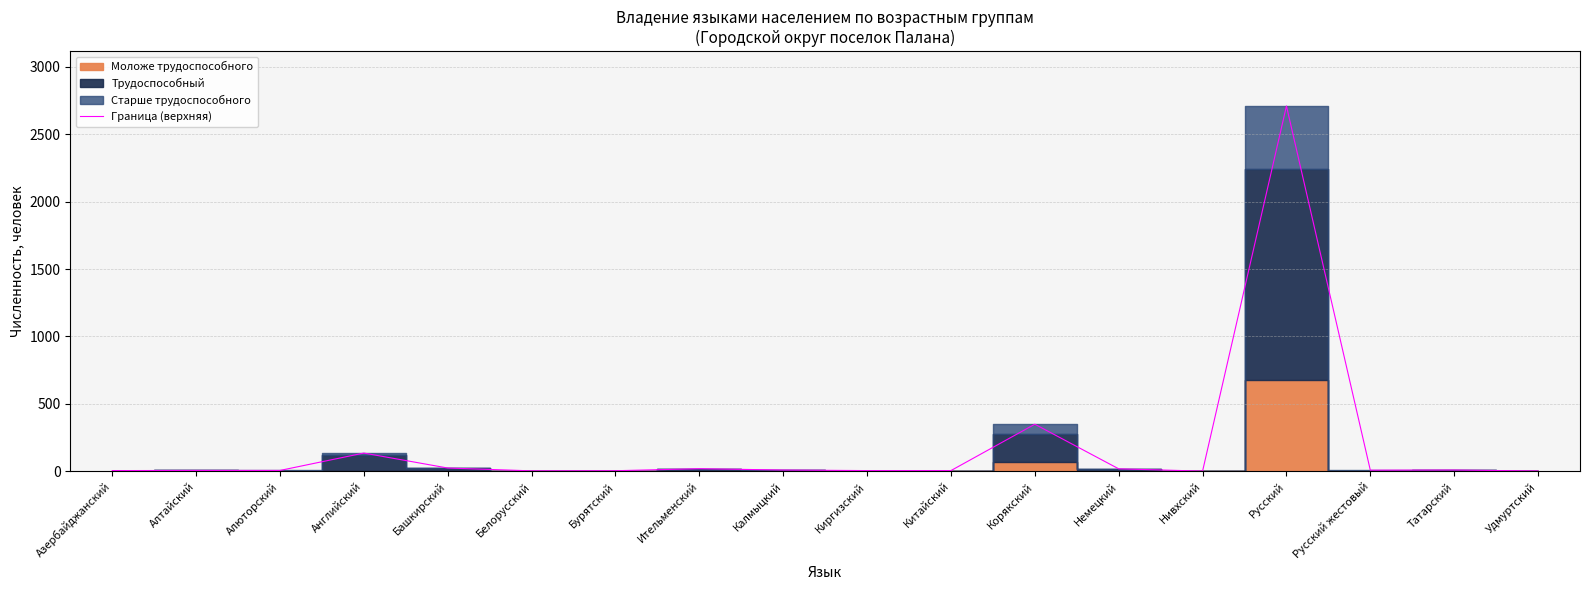

How many data points are less than 8?

9